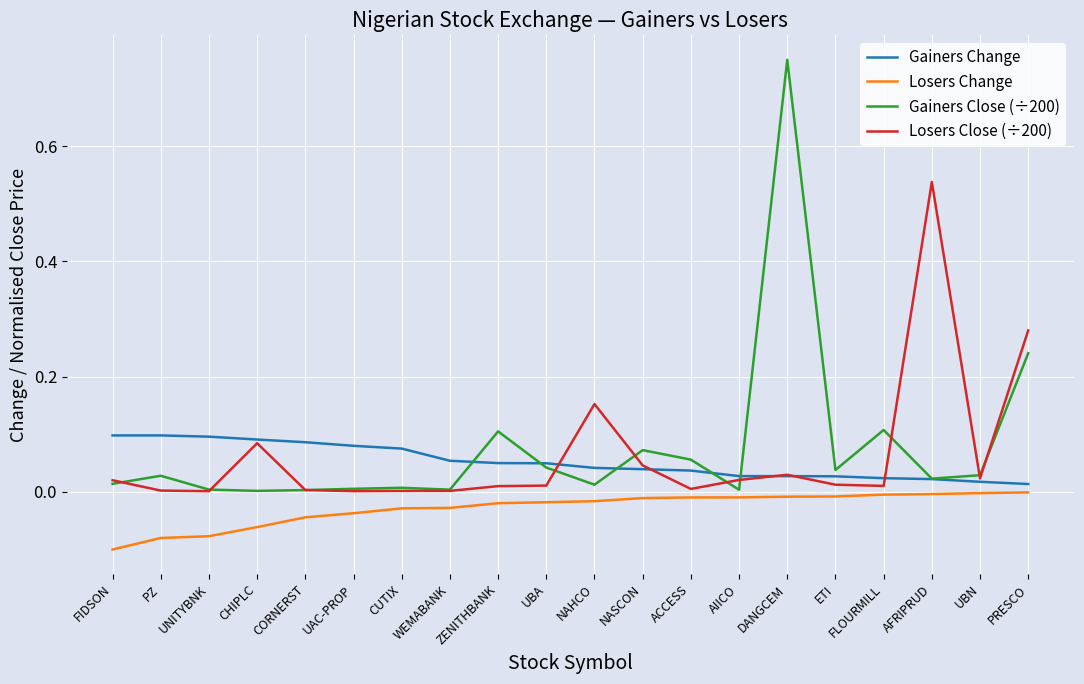

How many lines are shown in the chart?

4